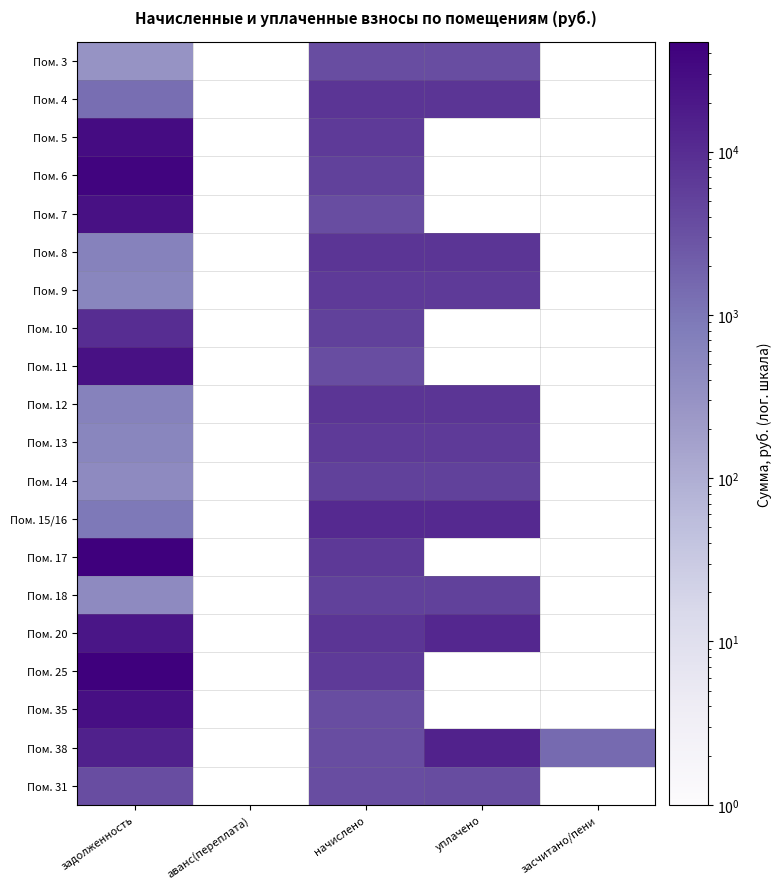

What is the greatest value displayed?

46970.5